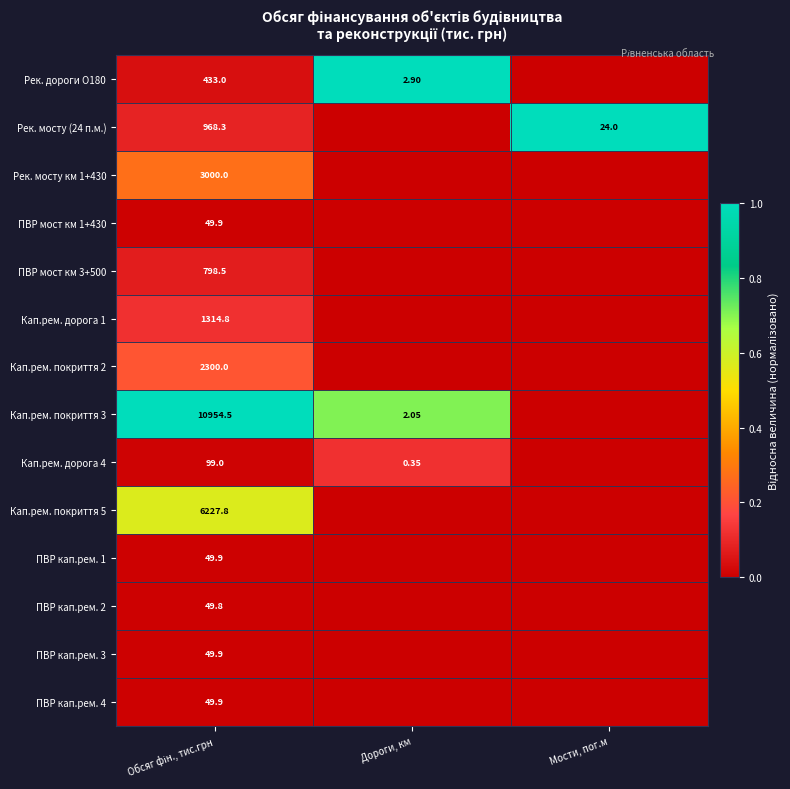

Is the value of ПВР кап.рем. 1 at Дороги, км greater than the value of Кап.рем. покриття 5 at Обсяг фін., тис.грн?

No